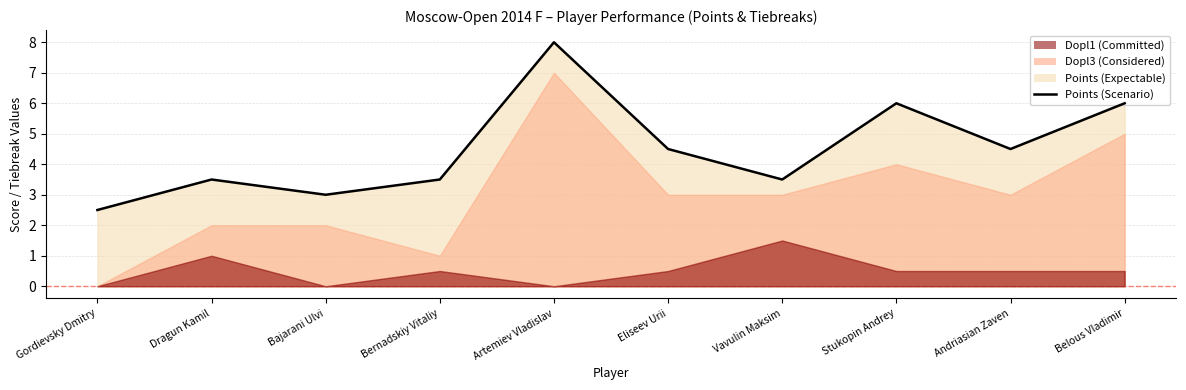

At which category does the chart reach its minimum across all series?

Gordievsky Dmitry